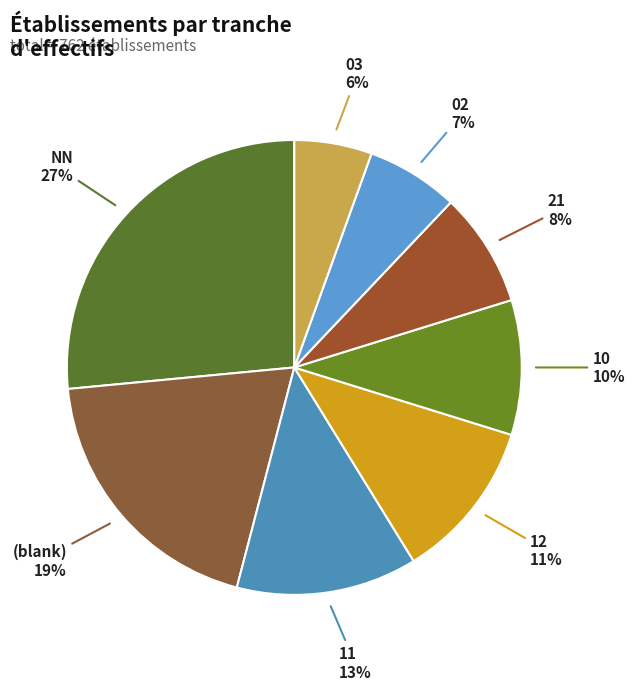

Count the number of slices in the pie.

8